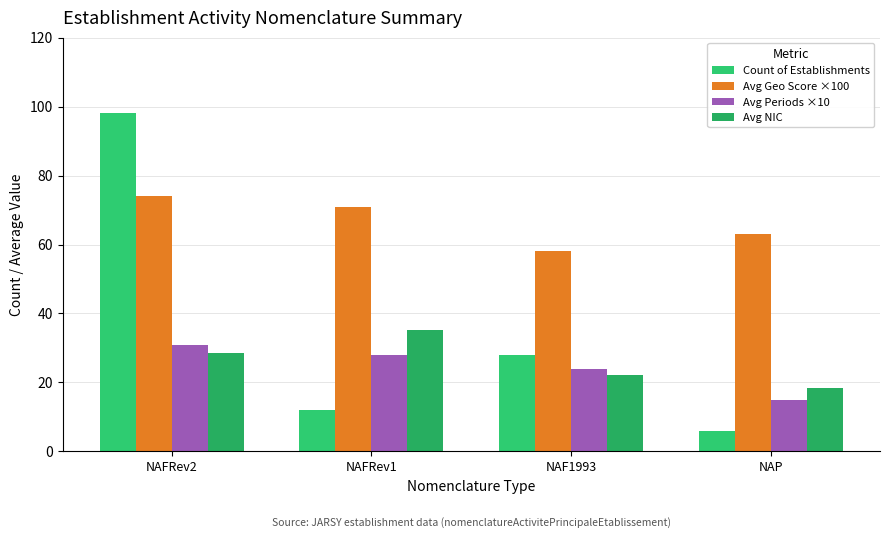

At which label does Avg Periods ×10 first exceed 28?

NAFRev2